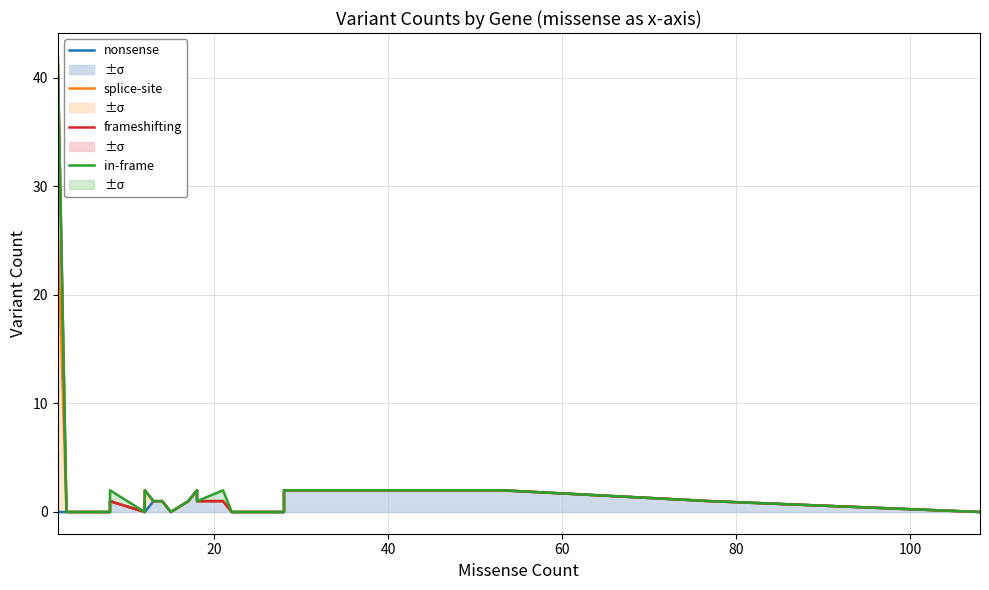

What is the difference between the maximum and minimum values in the frameshifting series?

42